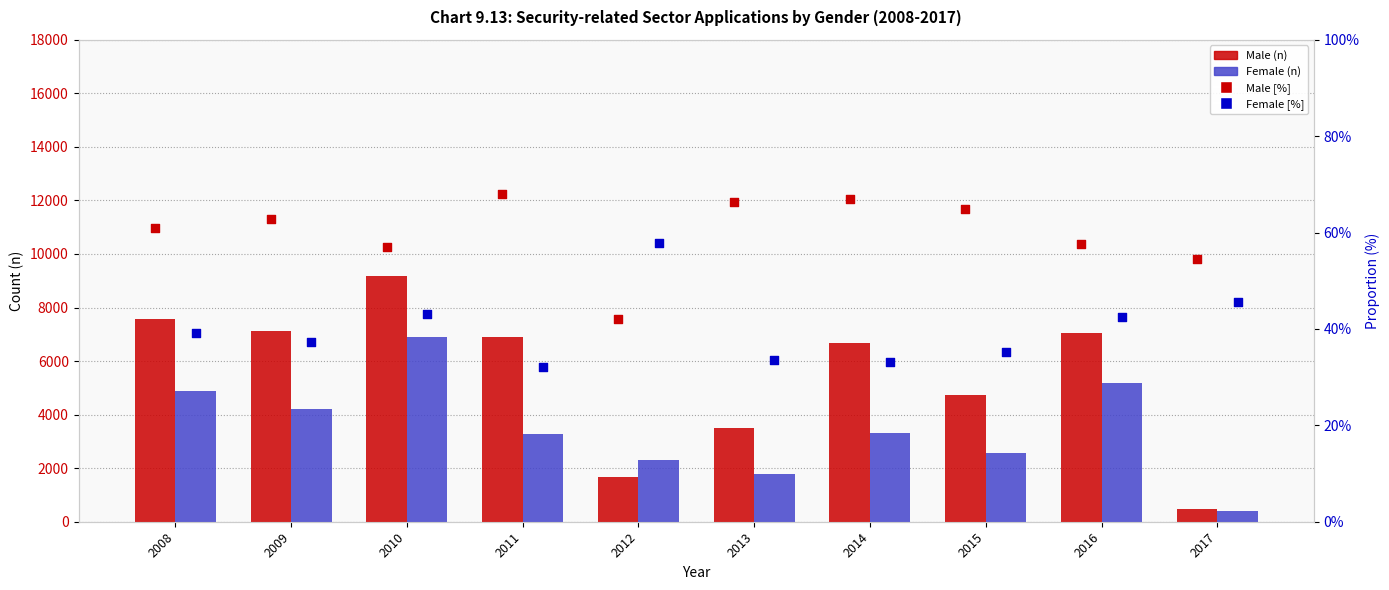

Is the value of Female (n) at 2008 greater than the value of Female [%] at 2012?

Yes